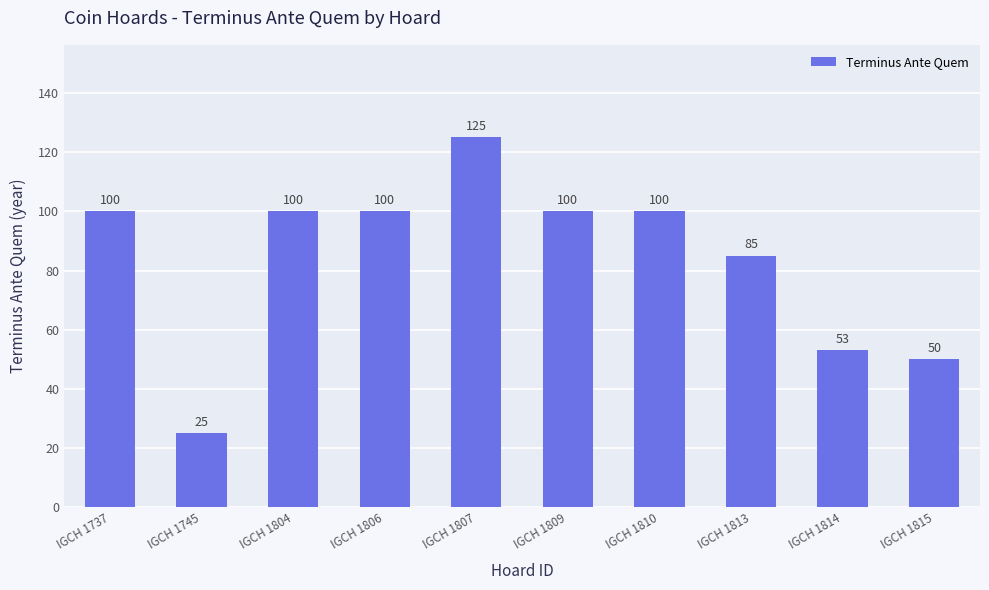

Where is the data nearest to the value 75?

IGCH 1813